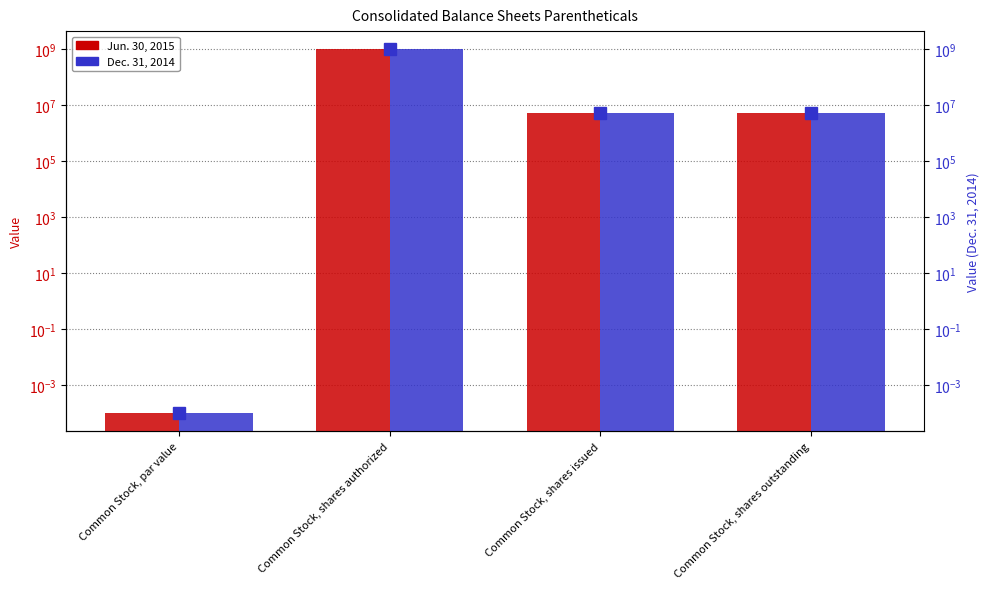

What value does the Dec. 31, 2014 (marker) series have at Common Stock, shares authorized?

1000000000.0